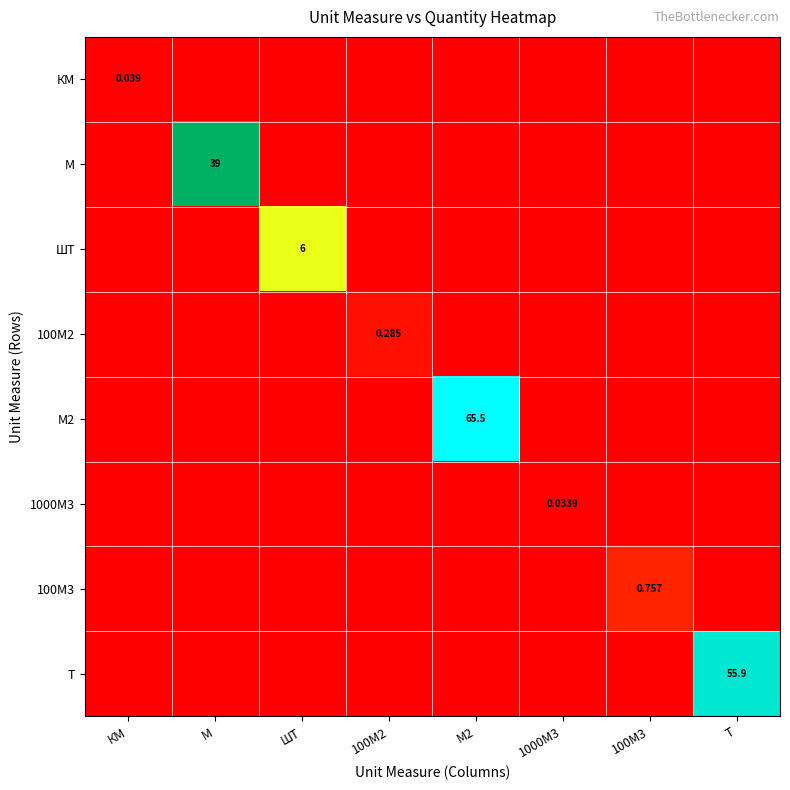

Rank the series by their maximum value, from lowest to highest.

1000М3, КМ, 100М2, 100М3, ШТ, М, Т, М2